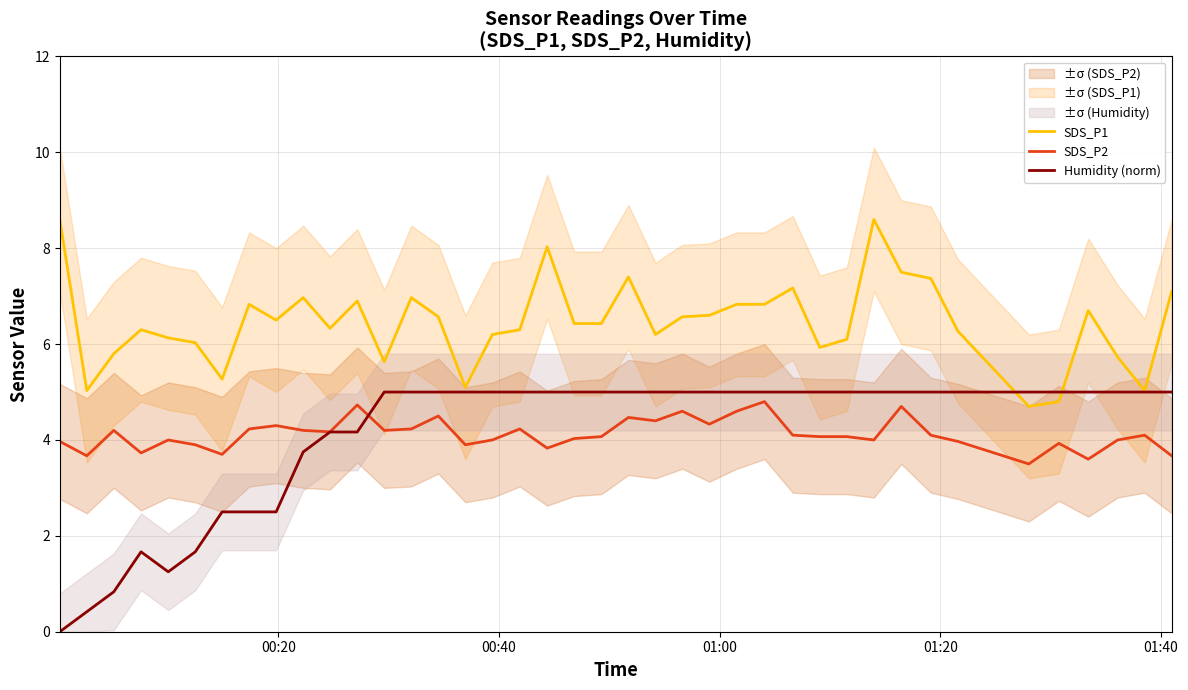

True or false: SDS_P1 and SDS_P2 intersect in this chart.

False